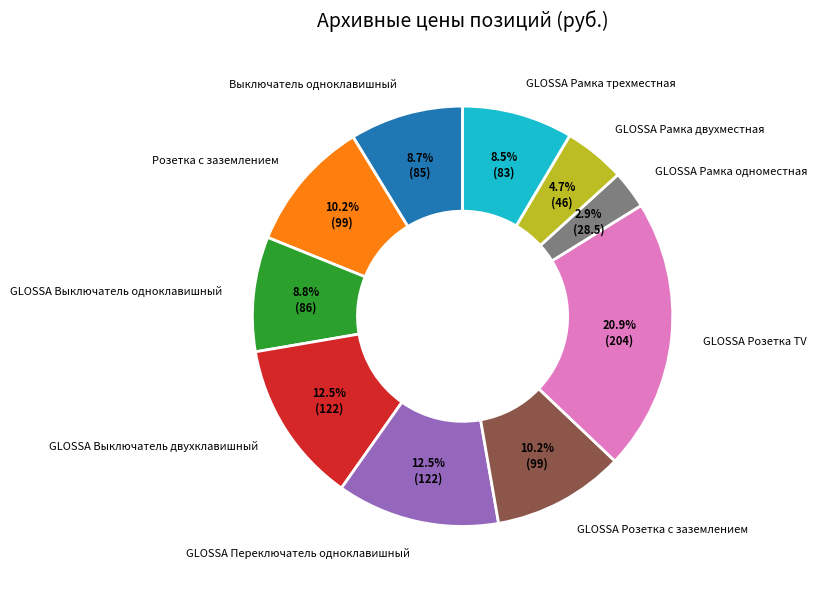

How many slices are in this pie chart?

10